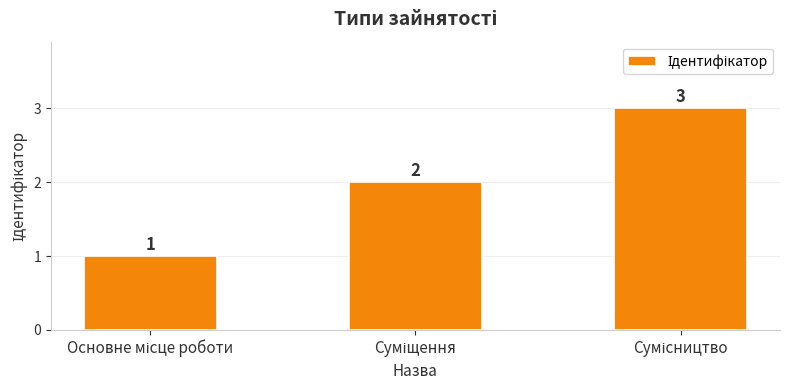

What is the sum of all values?

6